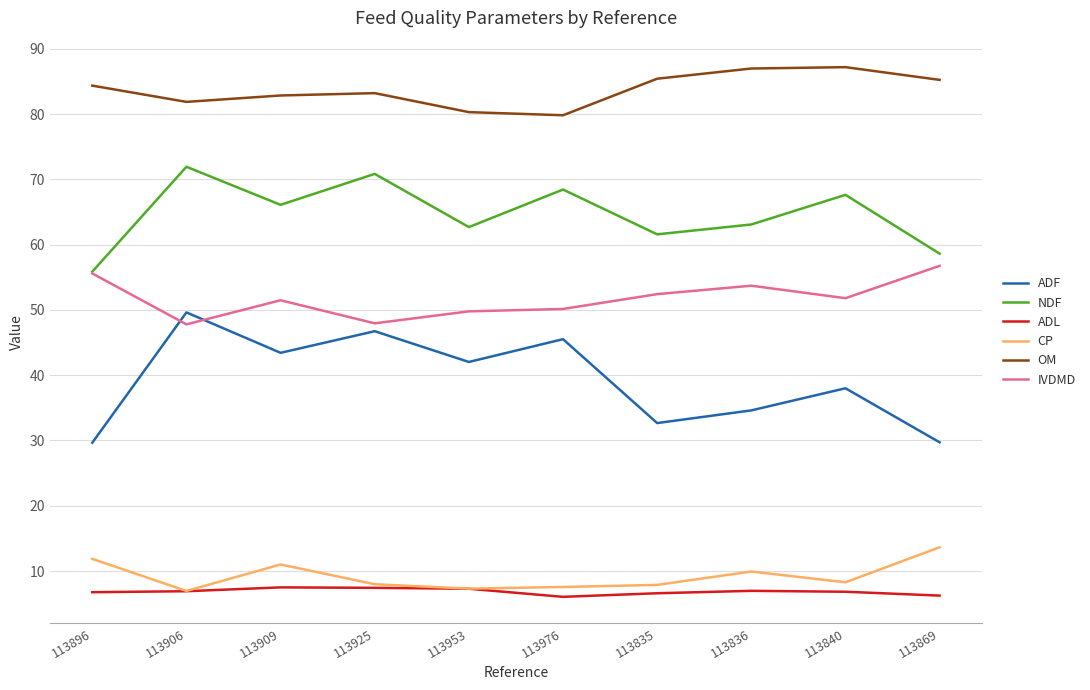

Is it true that CP equals 19.4 at 113909?

False